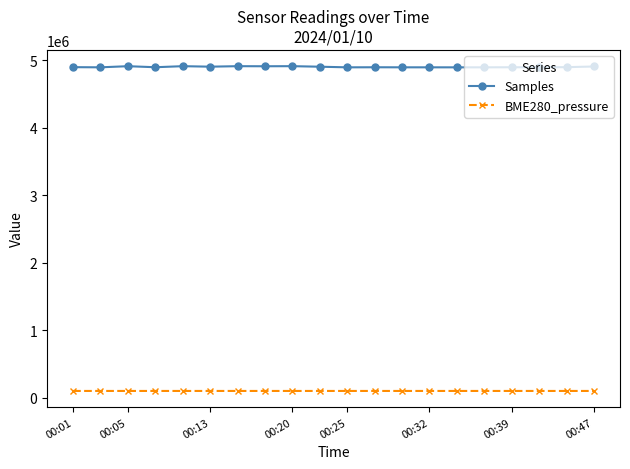

Rank the series by their average value, from highest to lowest.

Samples, BME280_pressure